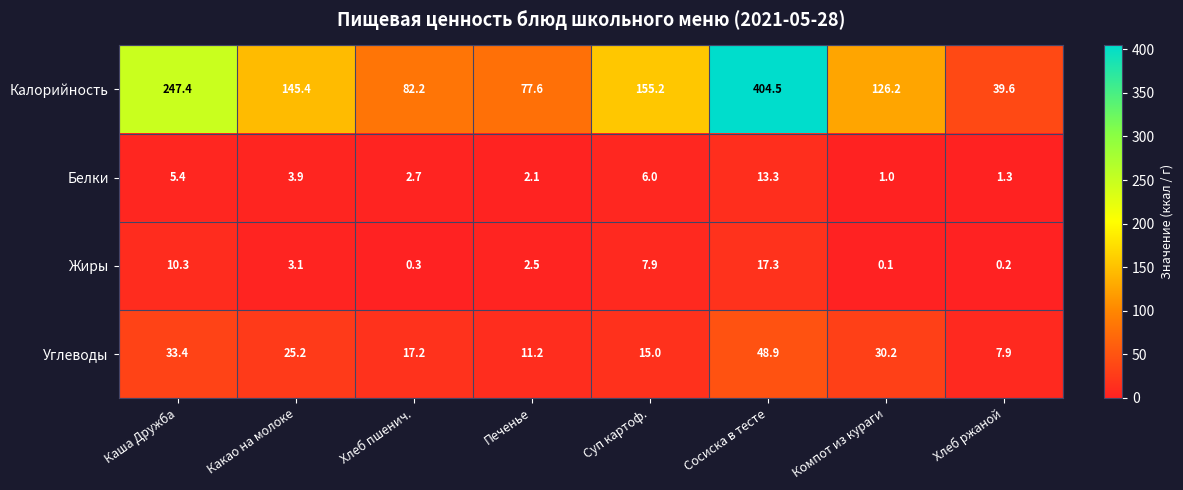

What is the greatest value displayed?

404.5